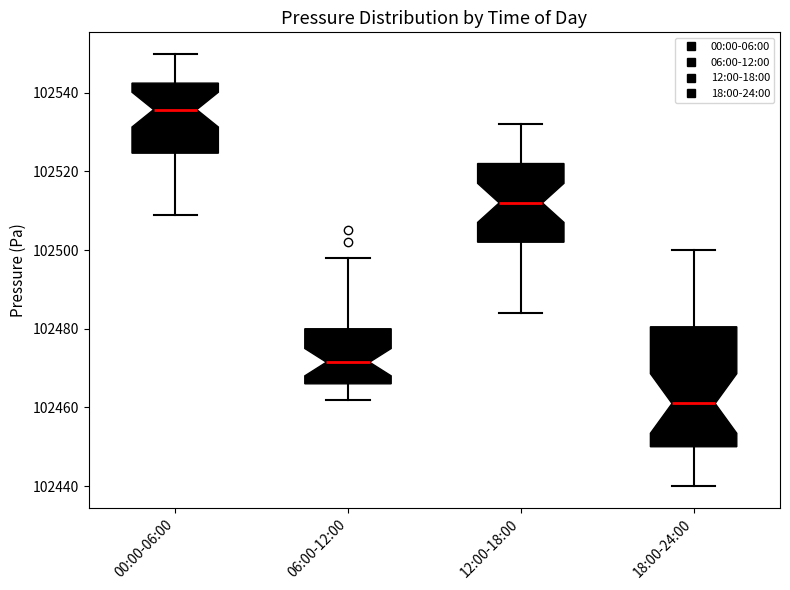

Which box is the tallest, from its lower edge to its upper edge?

18:00-24:00